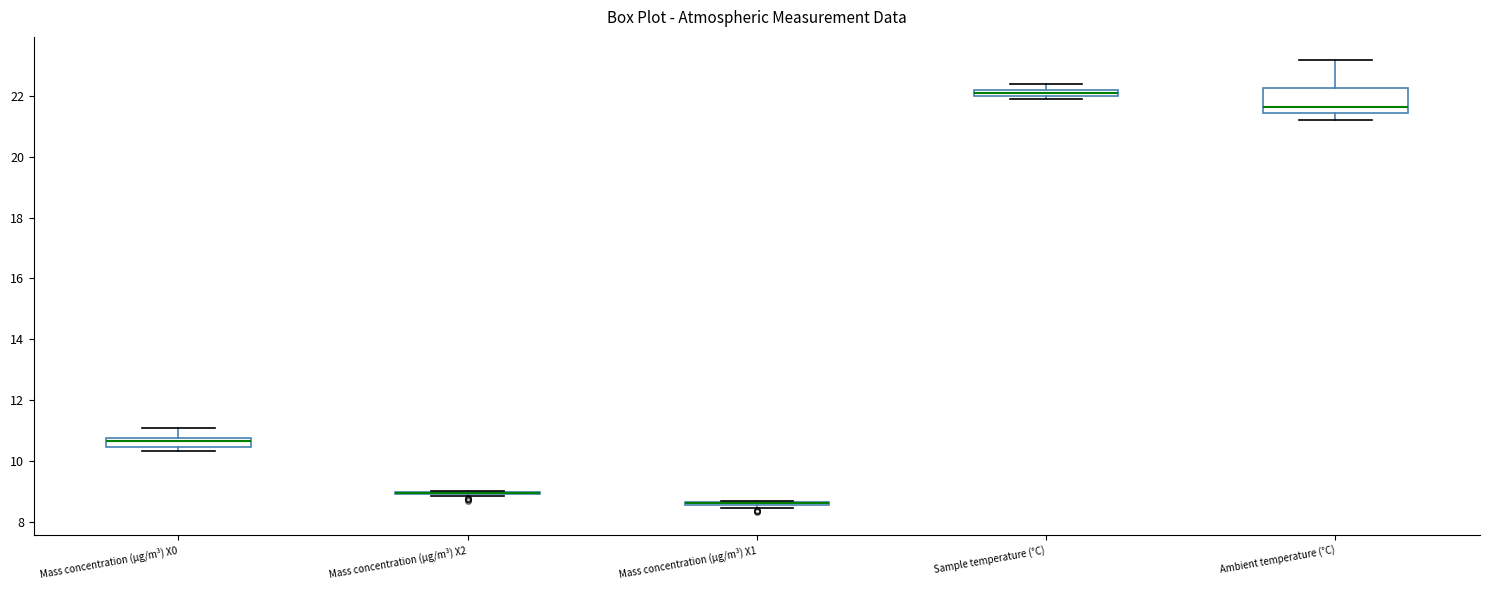

Which box is the tallest, from its lower edge to its upper edge?

Ambient temperature (°C)